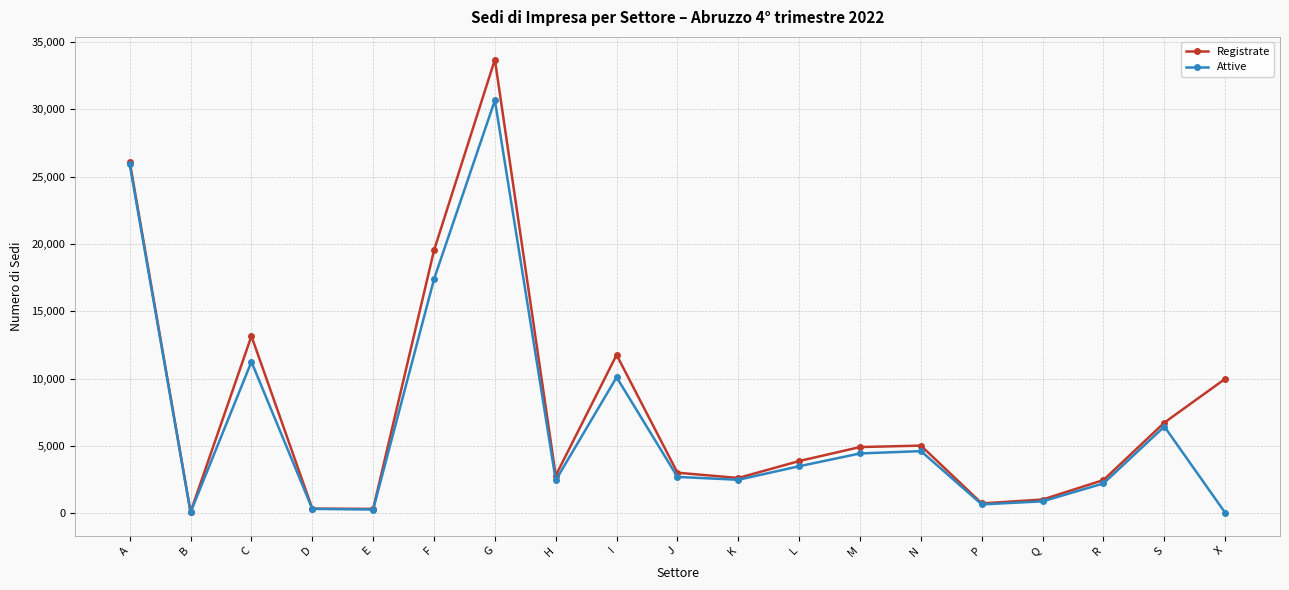

Is it true that Registrate equals 6745 at S?

True